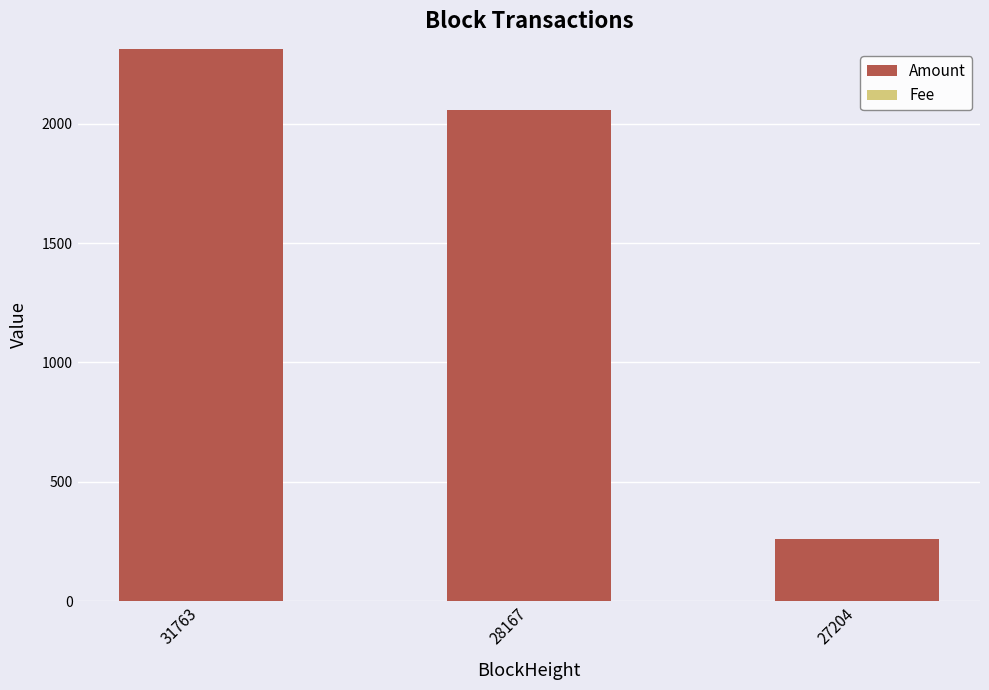

The Amount series shows 578.3 at 28167. True or false?

False